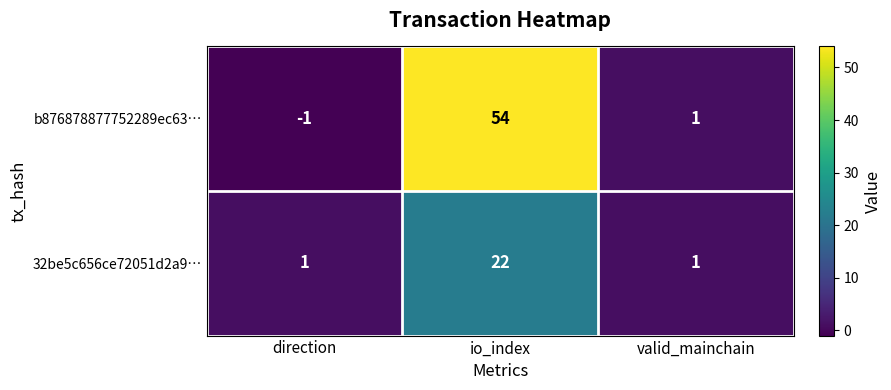

Which series has the largest total across all categories?

b876878877752289ec63…